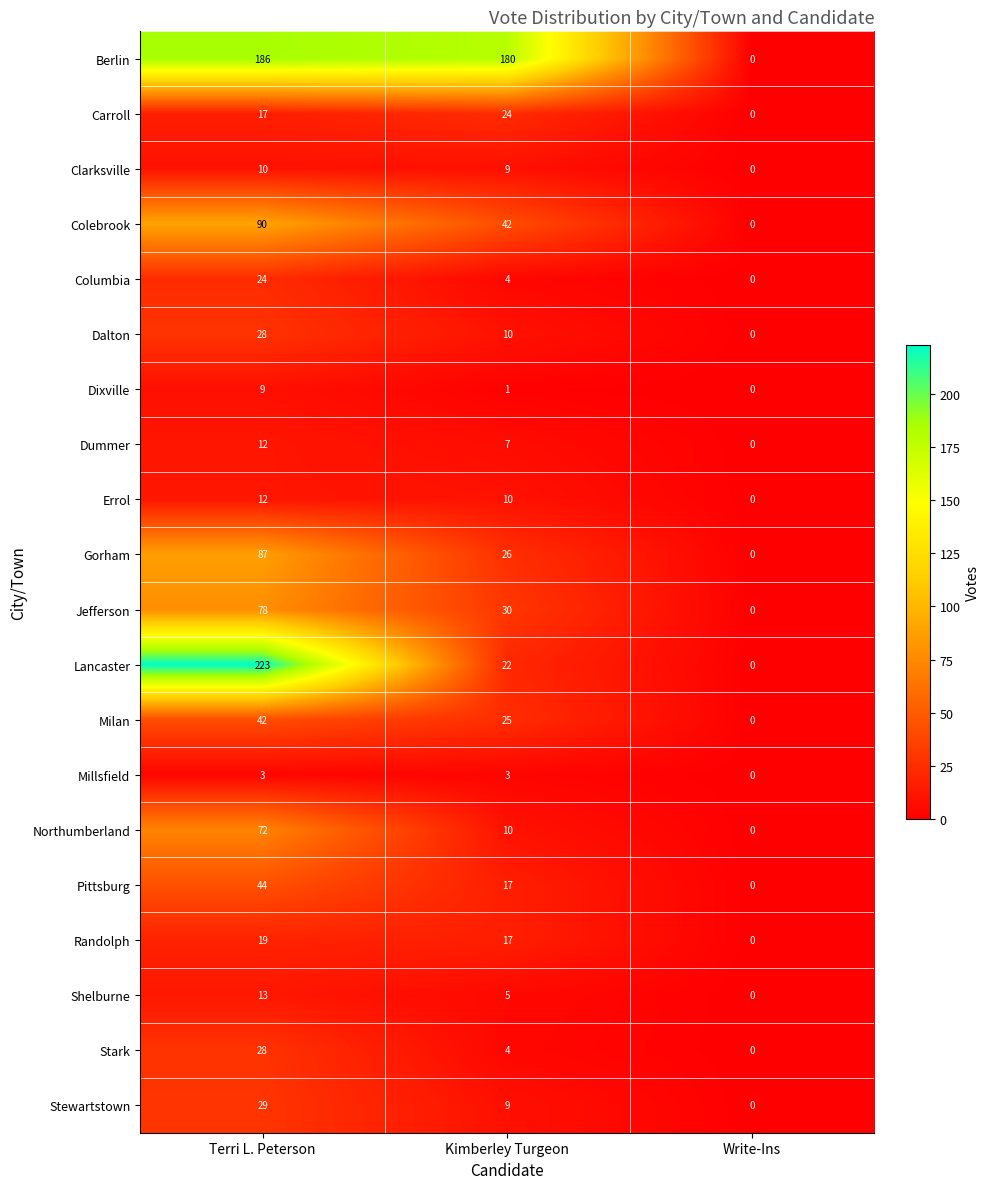

How many values in the Dixville series are below 1?

1